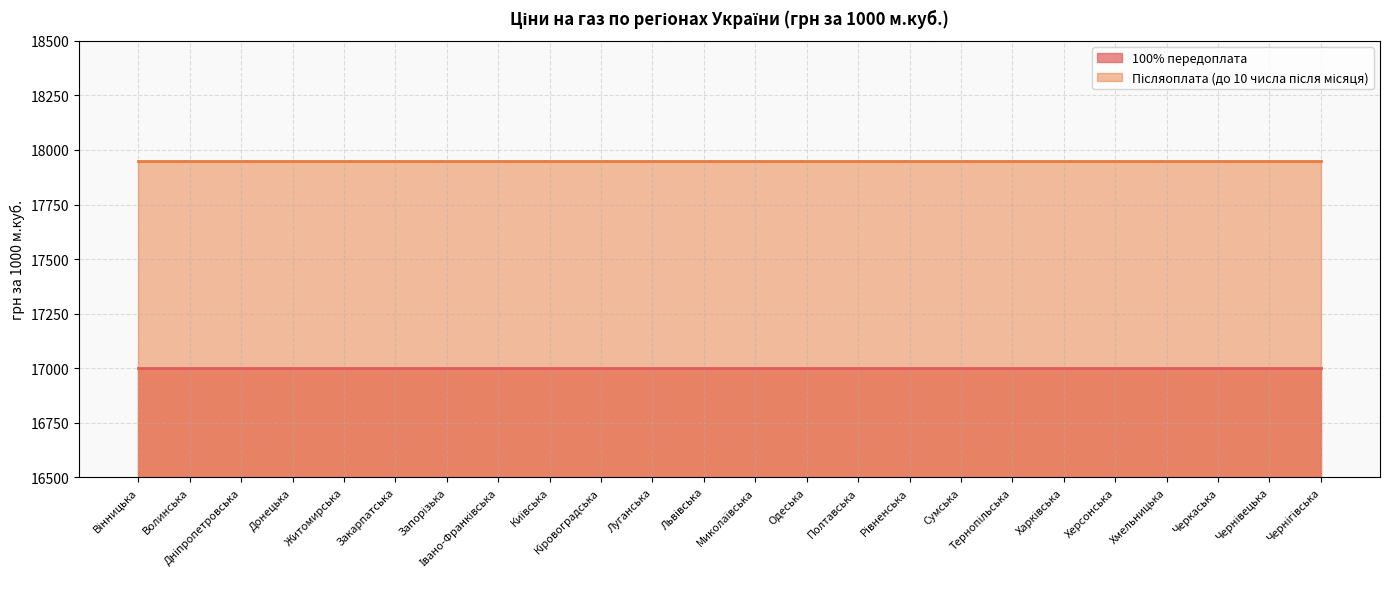

Rank the series by their maximum value, from lowest to highest.

100% передоплата, Післяоплата (до 10 числа після місяця)